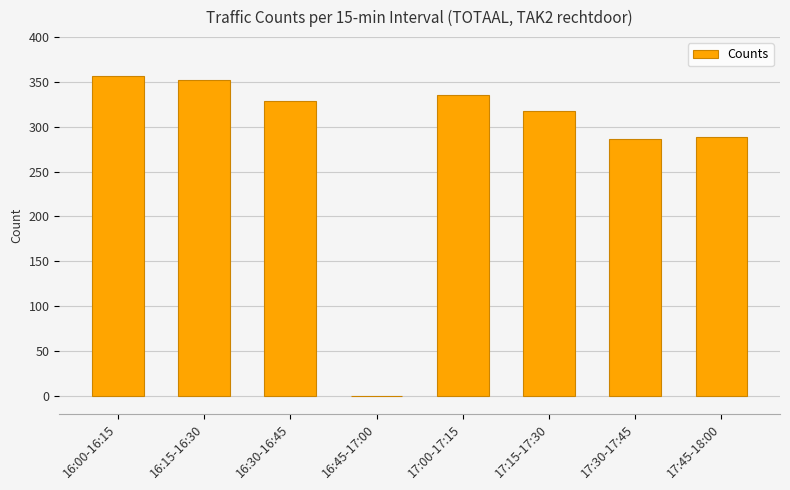

True or false: the data shows -146 at 16:45-17:00.

False